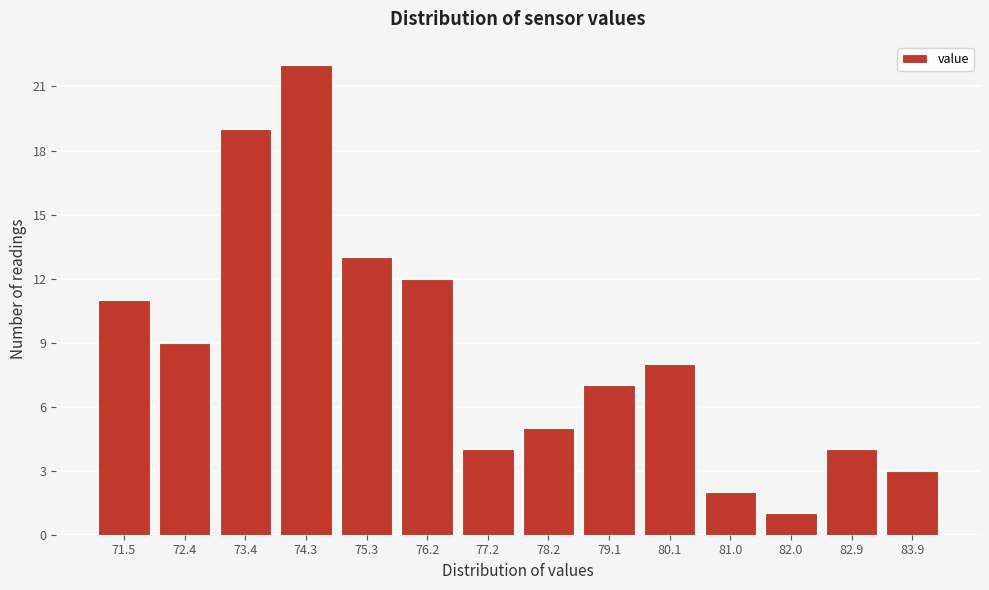

Reading left to right, extract all data points from this chart.

71.5=11	72.4=9	73.4=19	74.3=22	75.3=13	76.2=12	77.2=4	78.2=5	79.1=7	80.1=8	81.0=2	82.0=1	82.9=4	83.9=3